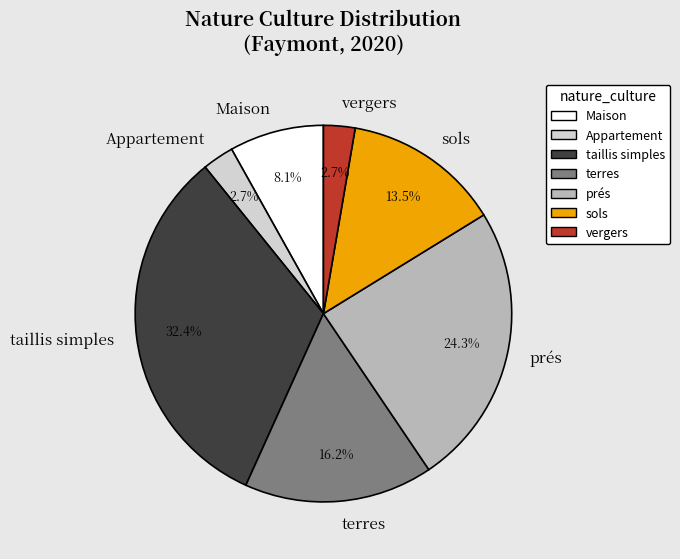

What is the total percentage of prés and sols?

37.8%